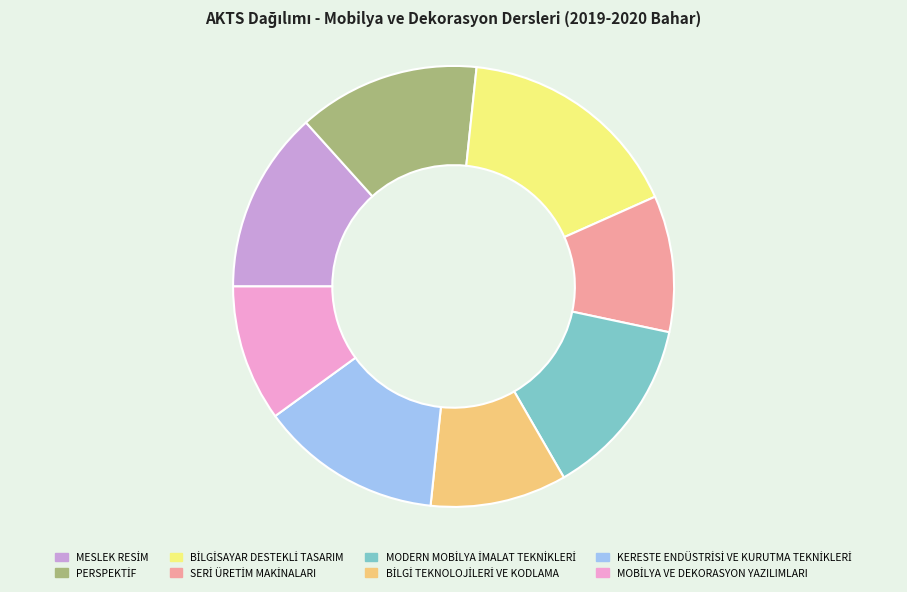

Is there any slice that represents more than half of the pie?

No